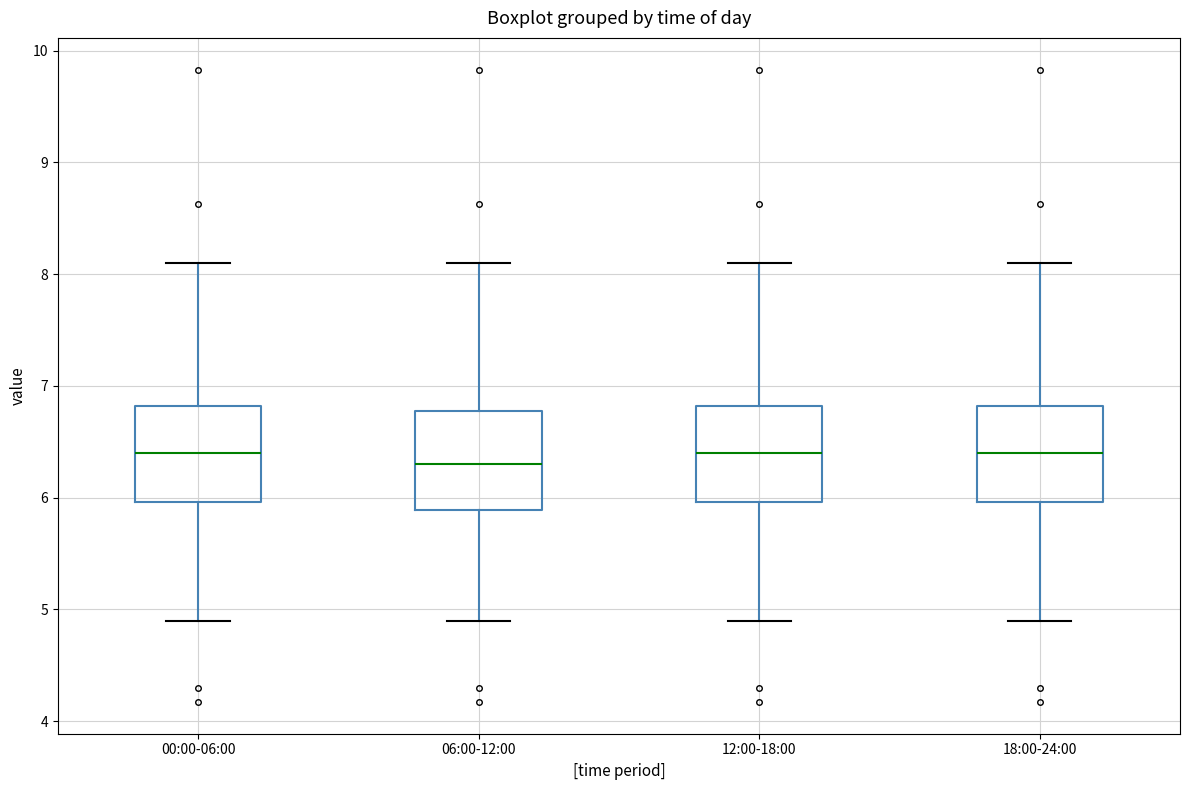

Reading left to right, read every box against the y-axis: the position of its median line, the range the box covers, and the ends of its whiskers. The values are not printed on the chart, so give them approximately, as read against the axis.

00:00-06:00: median 6.4, box 6.0 to 6.8, whiskers 4.9 to 8.1
06:00-12:00: median 6.3, box 5.9 to 6.8, whiskers 4.9 to 8.1
12:00-18:00: median 6.4, box 6.0 to 6.8, whiskers 4.9 to 8.1
18:00-24:00: median 6.4, box 6.0 to 6.8, whiskers 4.9 to 8.1